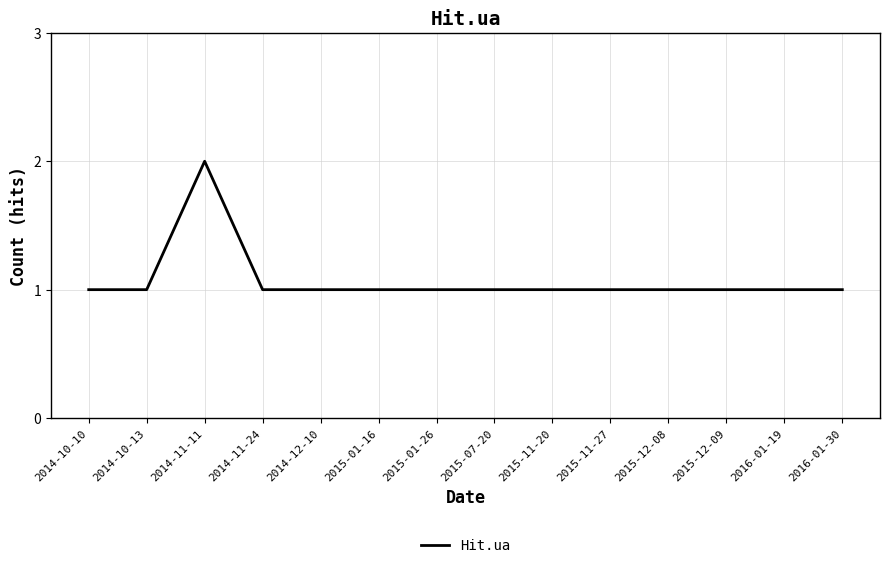

The chart shows a value of 0 at 2015-01-16. True or false?

False